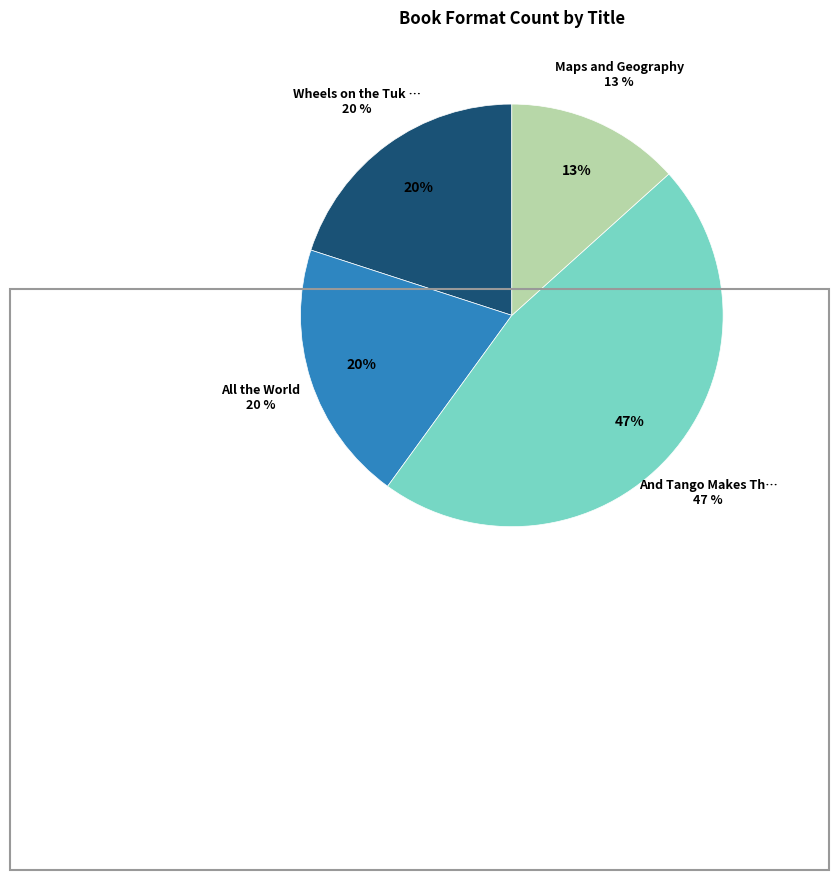

What percentage is the And Tango Makes Three slice, to the nearest percent?

47%